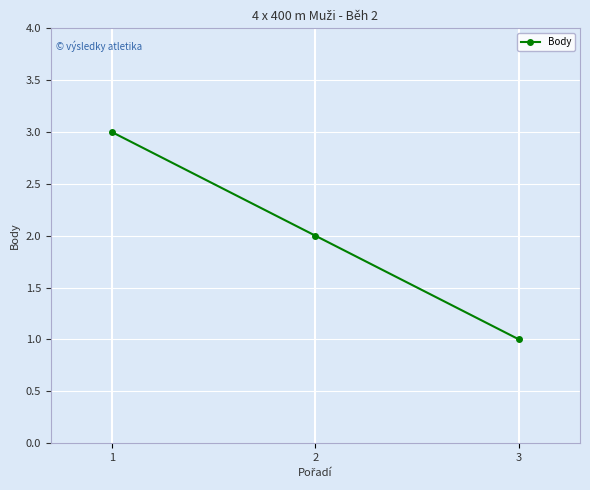

What is the difference between the maximum and minimum values?

2